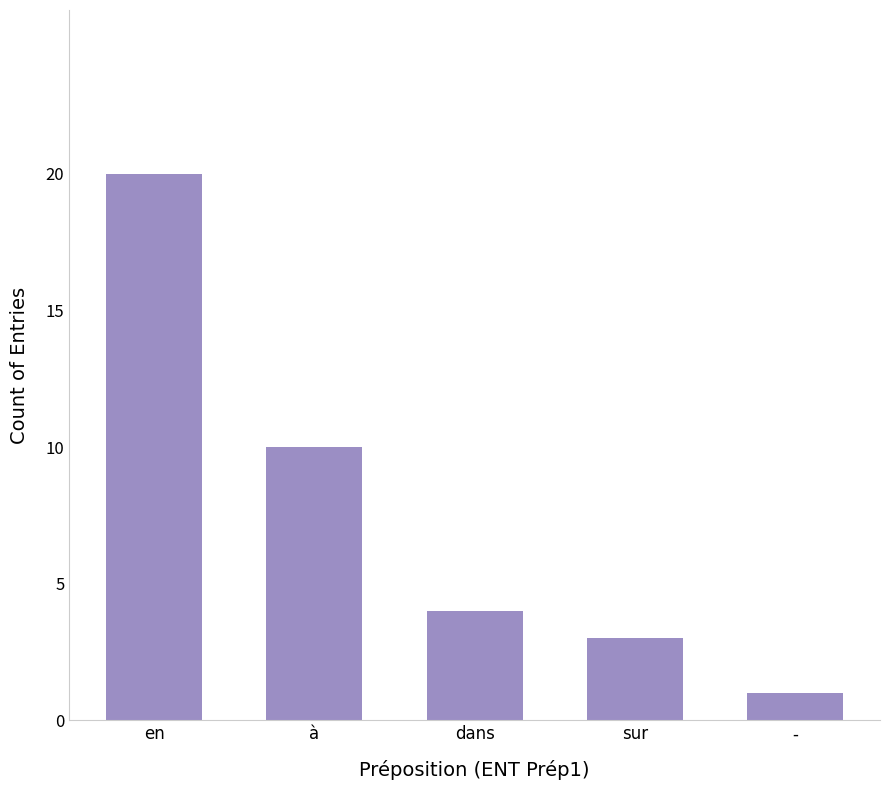

How many values are below 4?

2